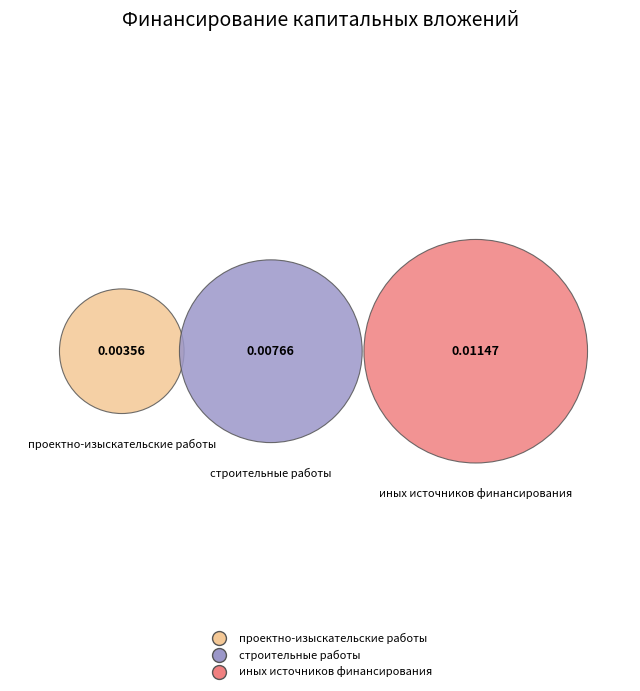

What percentage do строительные работы and иных источников финансирования together represent?

84.3%